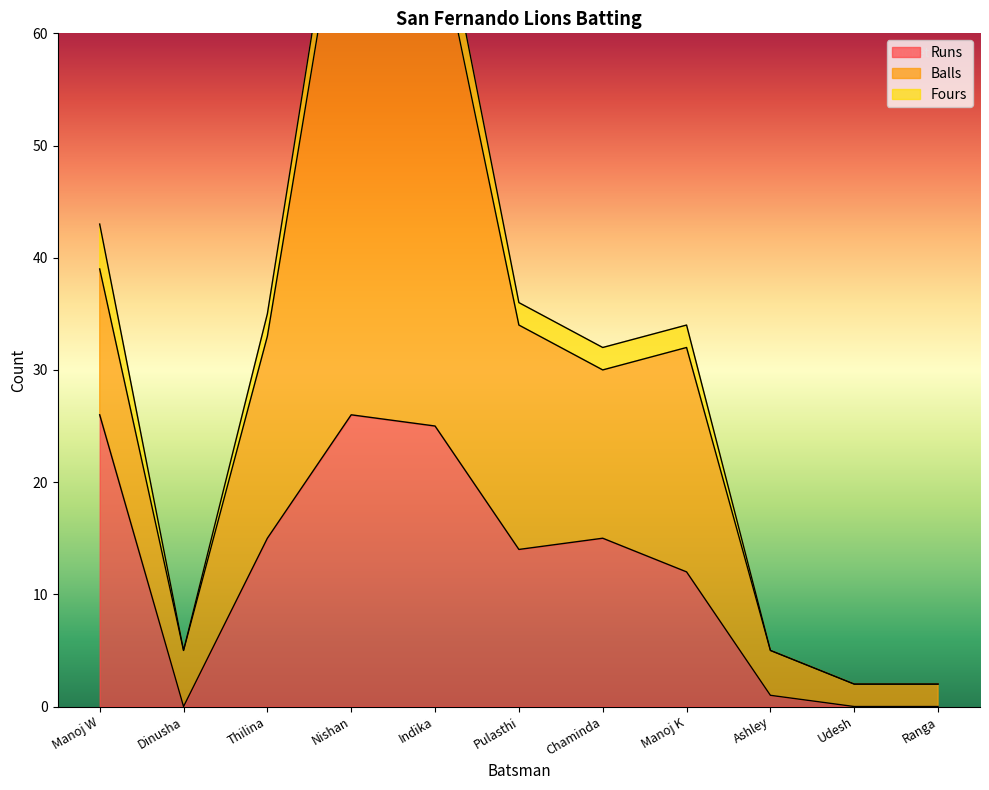

True or false: Balls and Runs intersect in this chart.

True